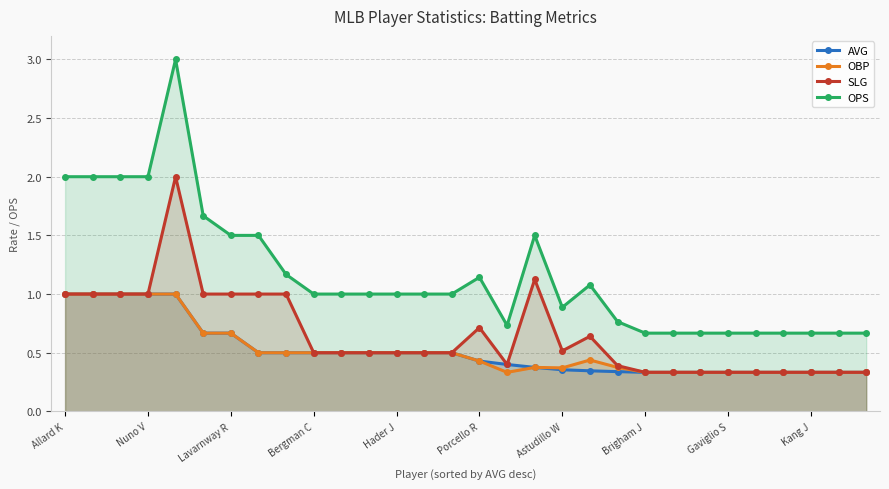

How many lines are shown in the chart?

4